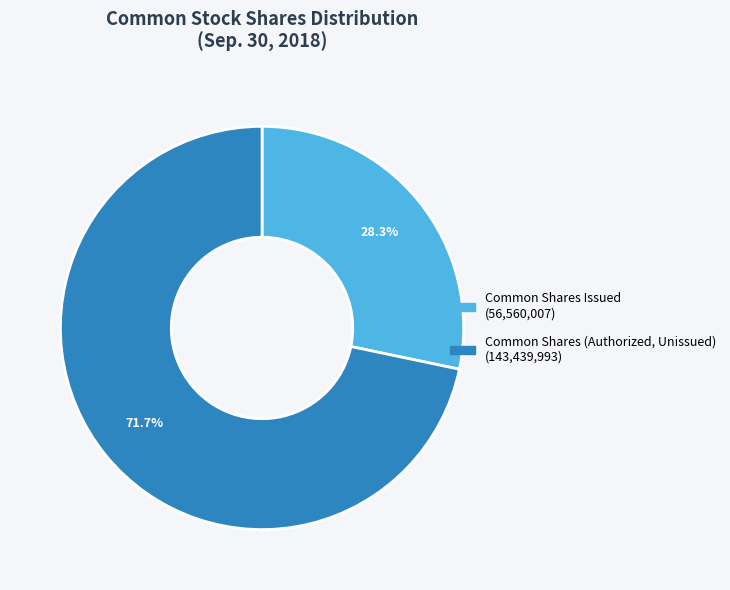

Is there any slice that represents more than half of the pie?

Yes